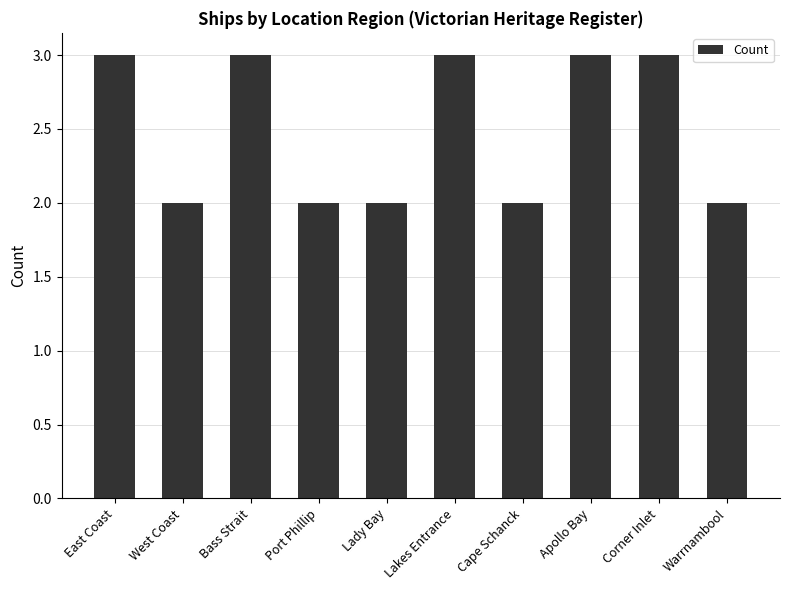

How many values are below 3?

5